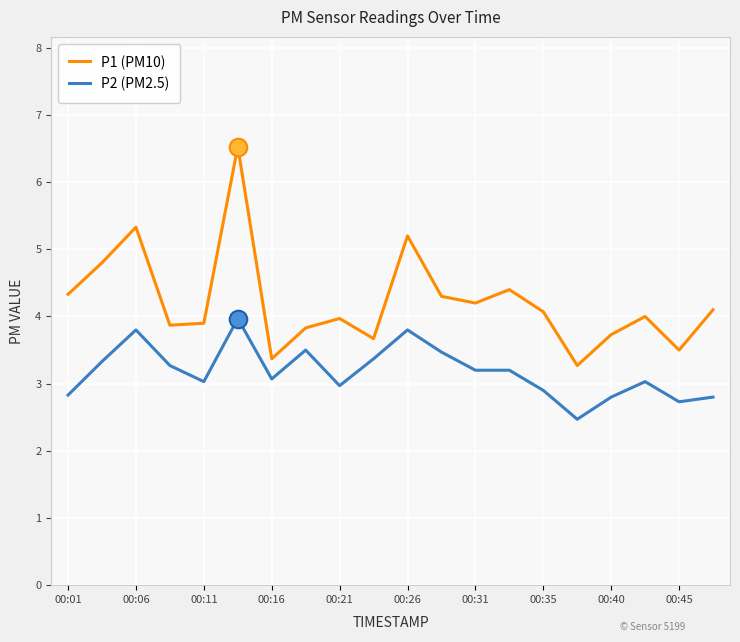

What are all the series names shown in the legend?

P1 (PM10), P2 (PM2.5)